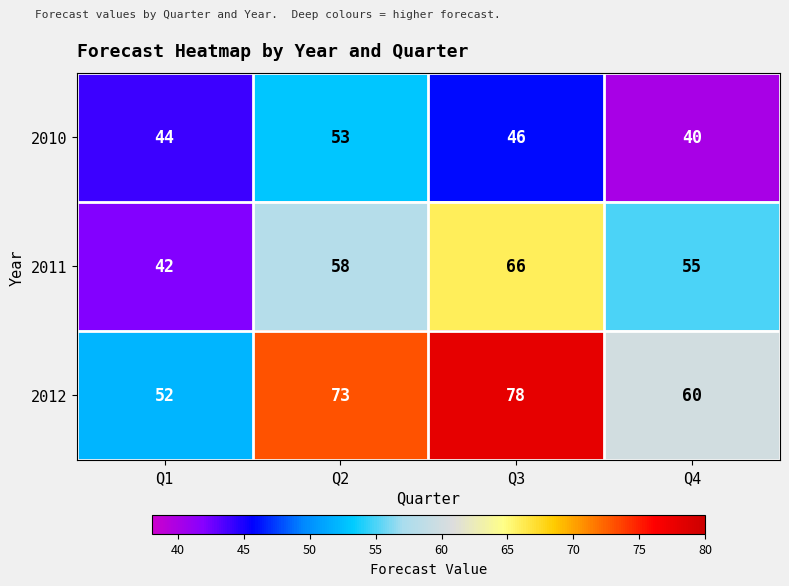

The value of 2010 at Q4 is 64. True or false?

False